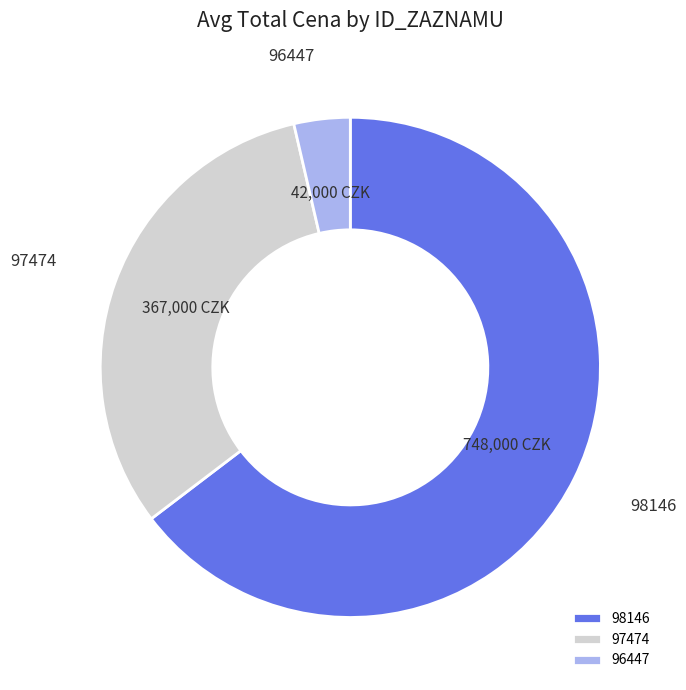

Do 96447 and 97474 together represent more than half of the pie?

No